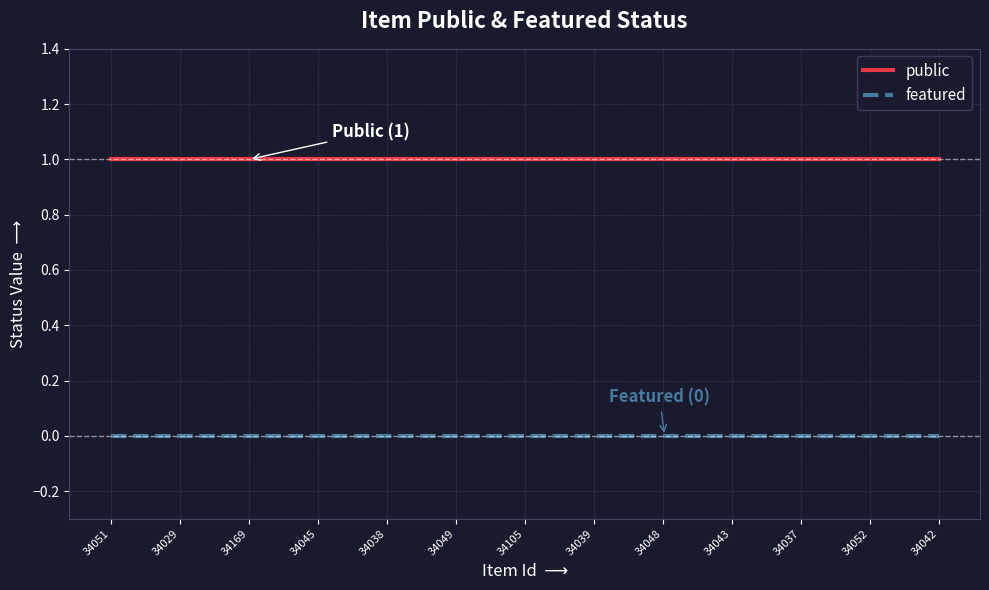

Which series has the largest total across all categories?

public